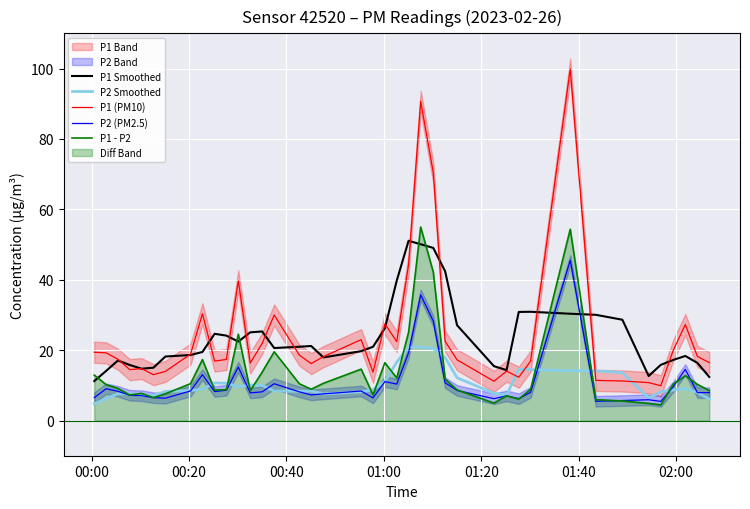

What is the value of the P1 - P2 point at the 10th from the left?

8.6